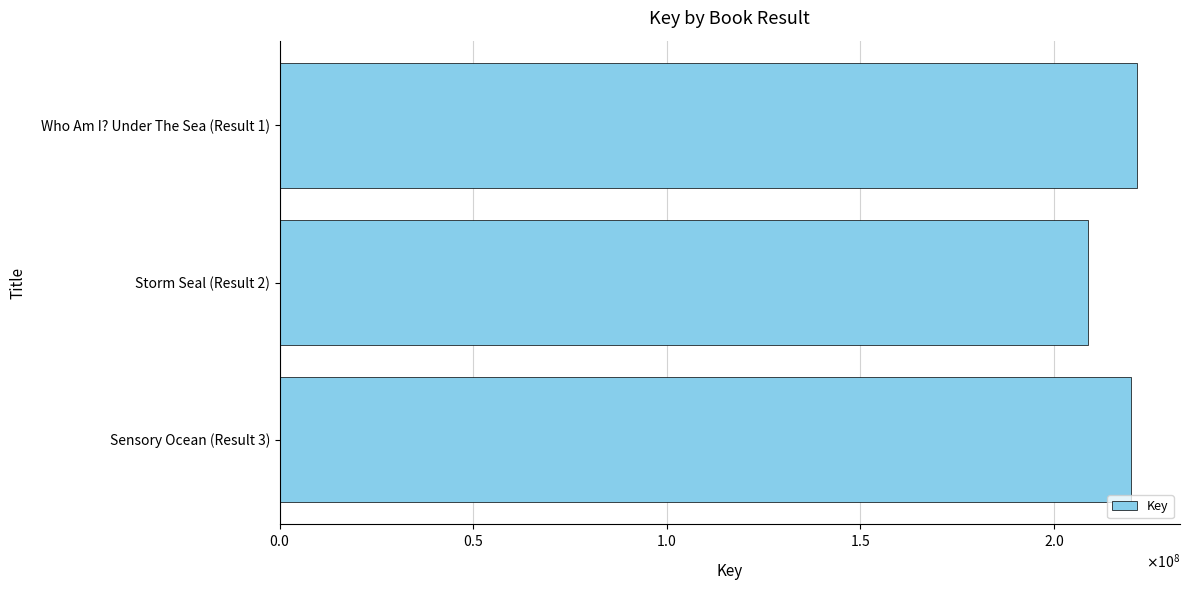

What is the maximum value shown in the chart?

221504221